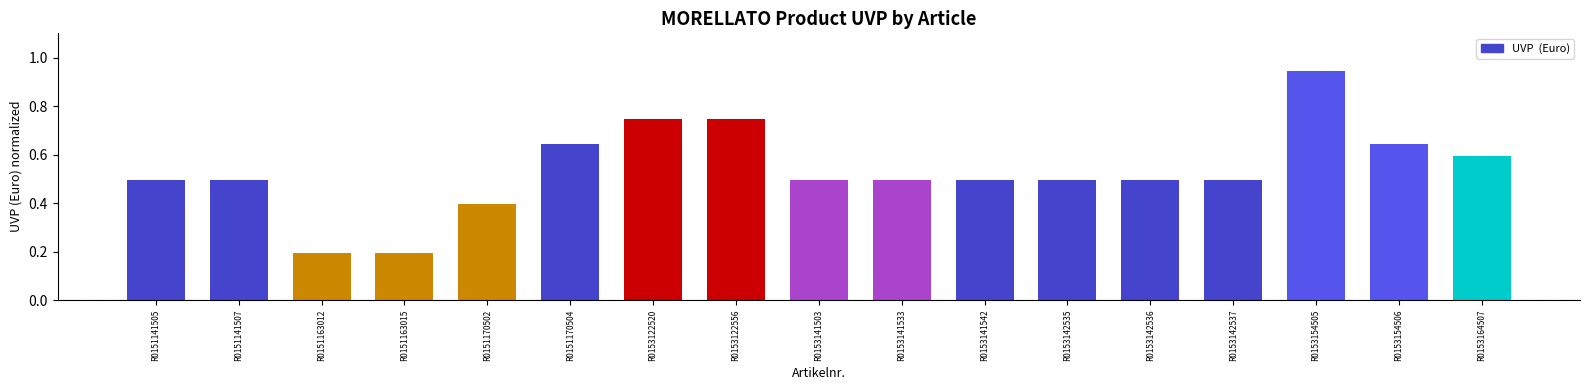

How many series are shown in this chart?

1